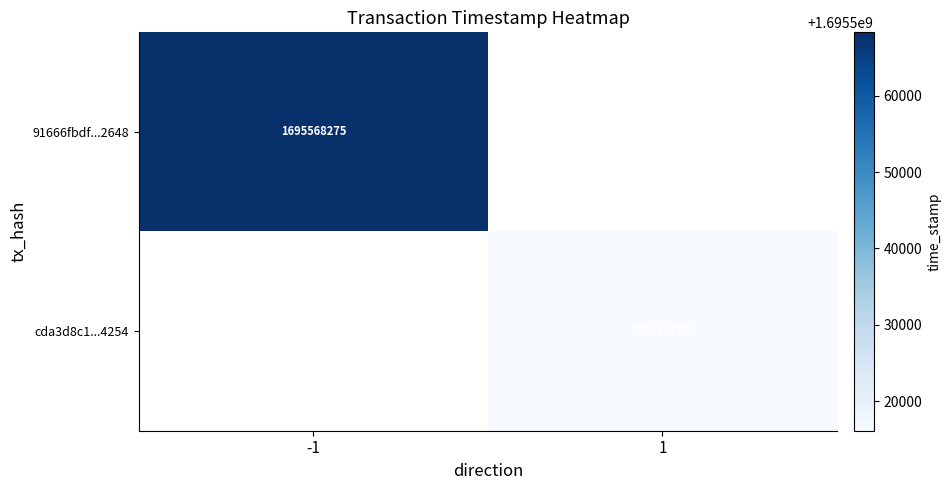

What is the highest value of the 91666fbdf...2648 series?

1695568275.0